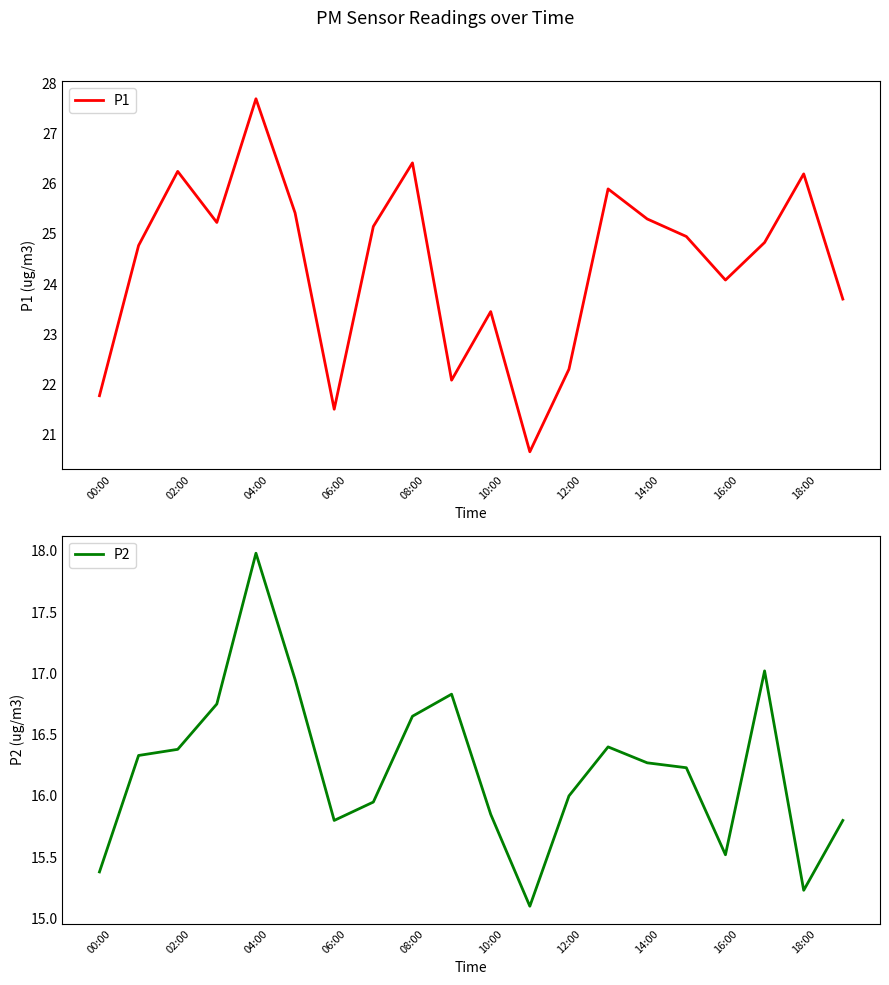

At which label is P1 closest to 24?

16:00